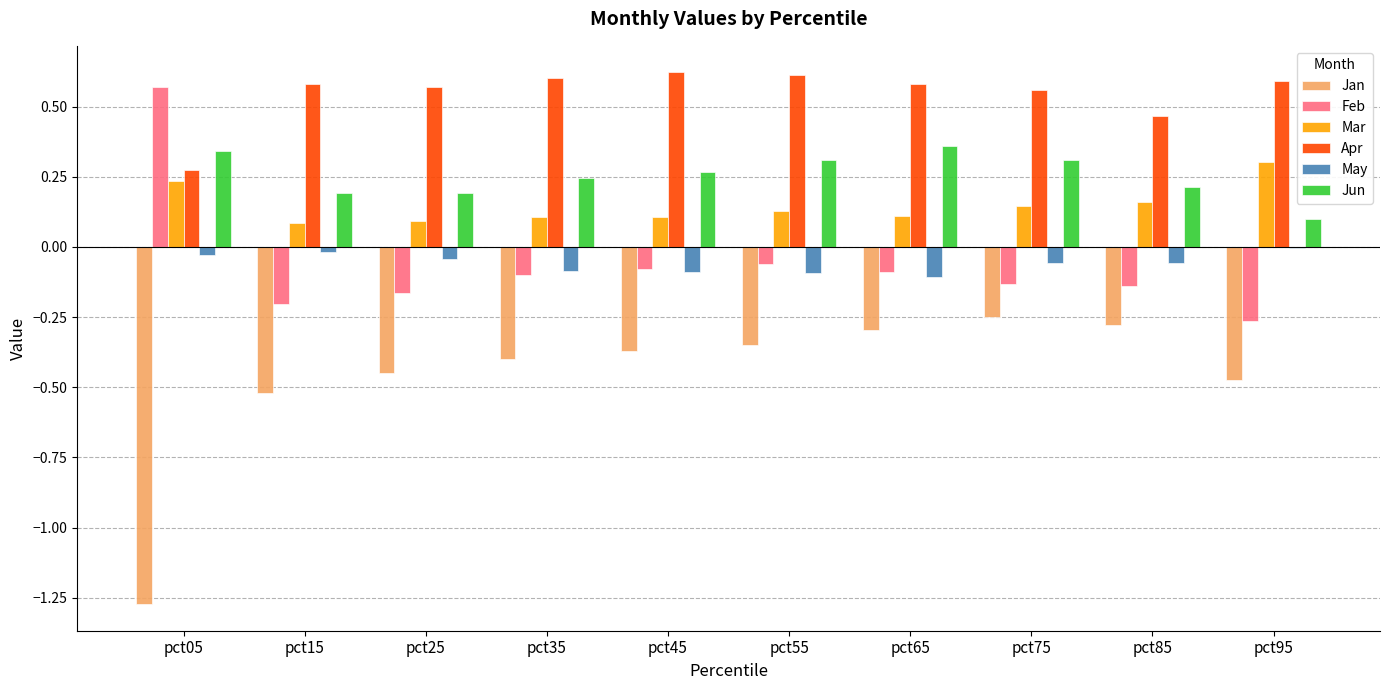

What is the sum of all Jun values?

2.5